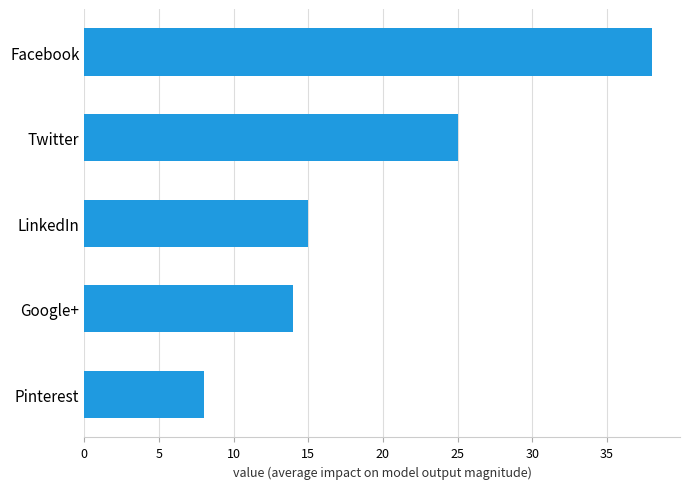

Reading bottom to top, list all the values displayed in this chart.

8	14	15	25	38